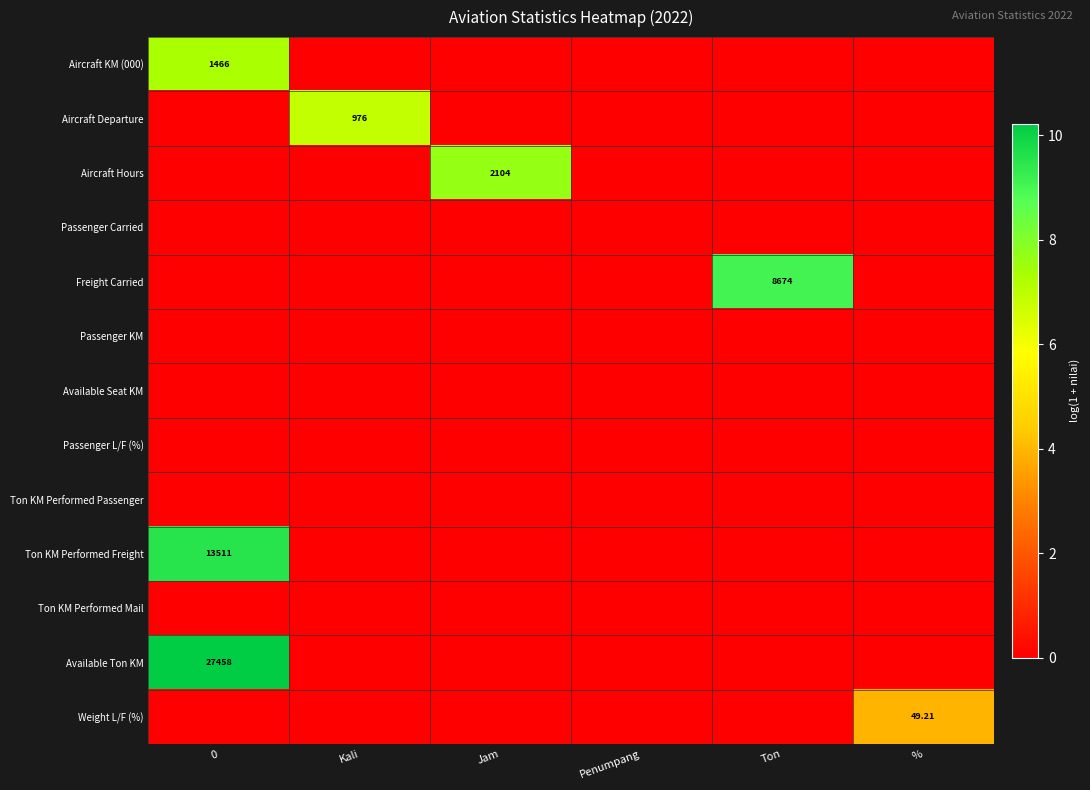

What is the difference between the highest and lowest values at 0?

10.2